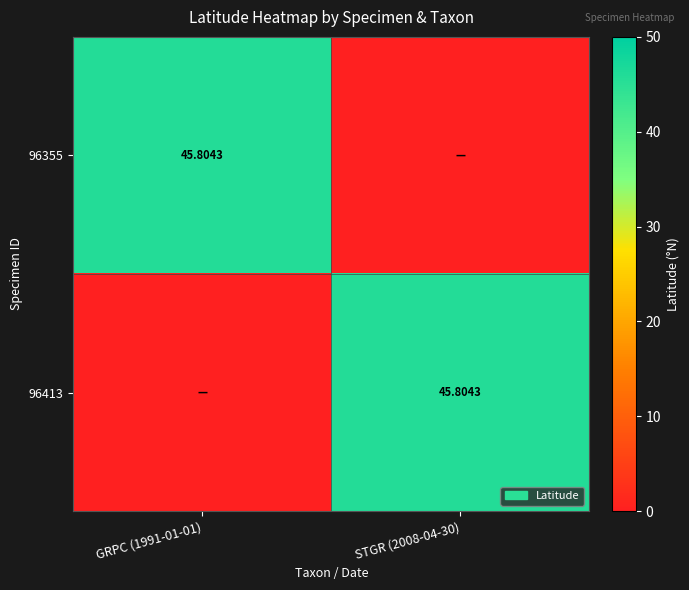

At STGR (2008-04-30), list the series in order from smallest to largest.

96355, 96413